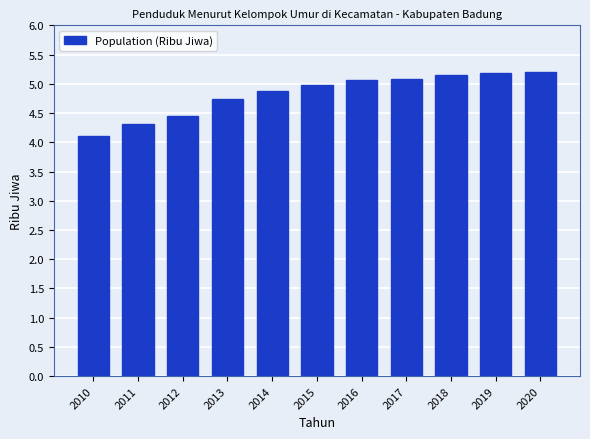

Reading left to right, extract all data points from this chart.

4.1	4.3	4.5	4.7	4.9	5.0	5.1	5.1	5.2	5.2	5.2